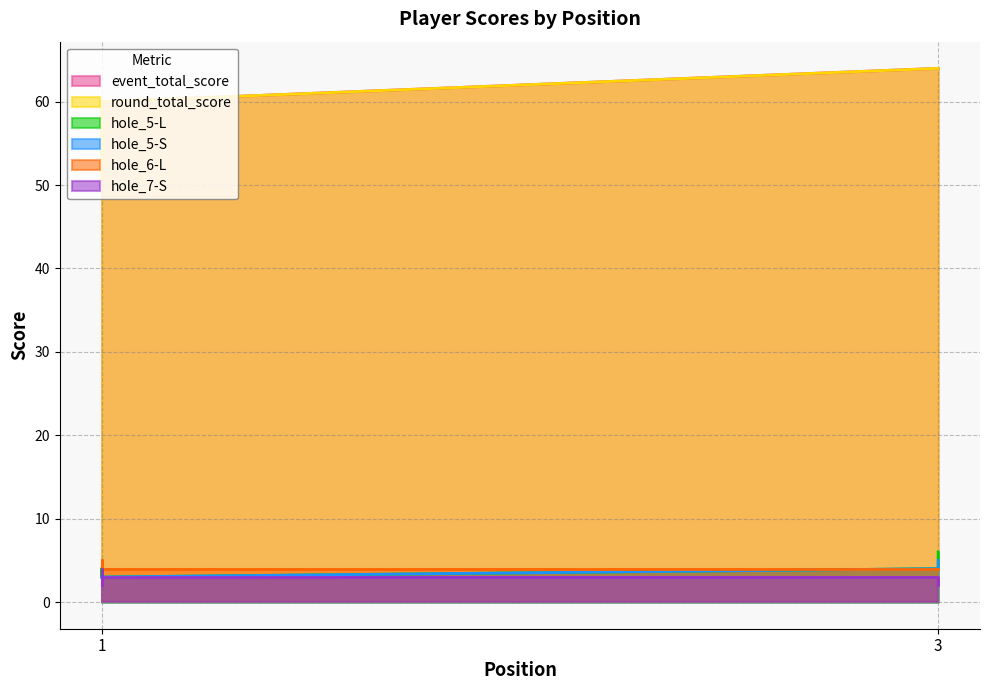

How many data points in round_total_score are less than 60?

1